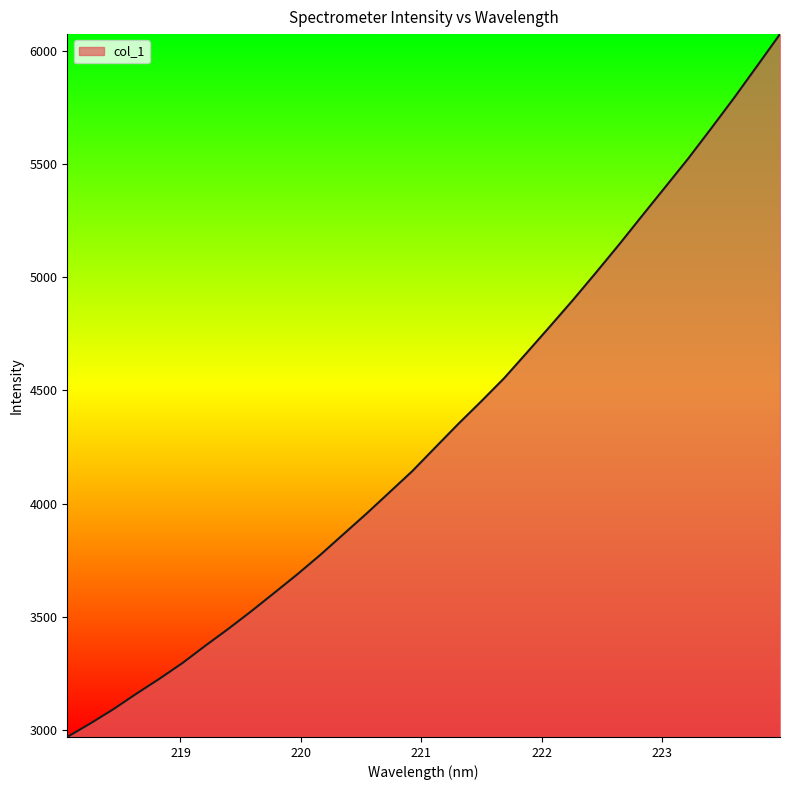

What is the difference between the maximum and minimum values?

3102.0